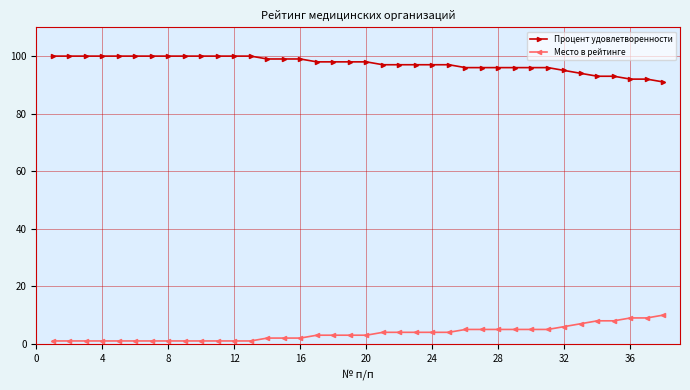

What are all the series names shown in the legend?

Процент удовлетворенности, Место в рейтинге